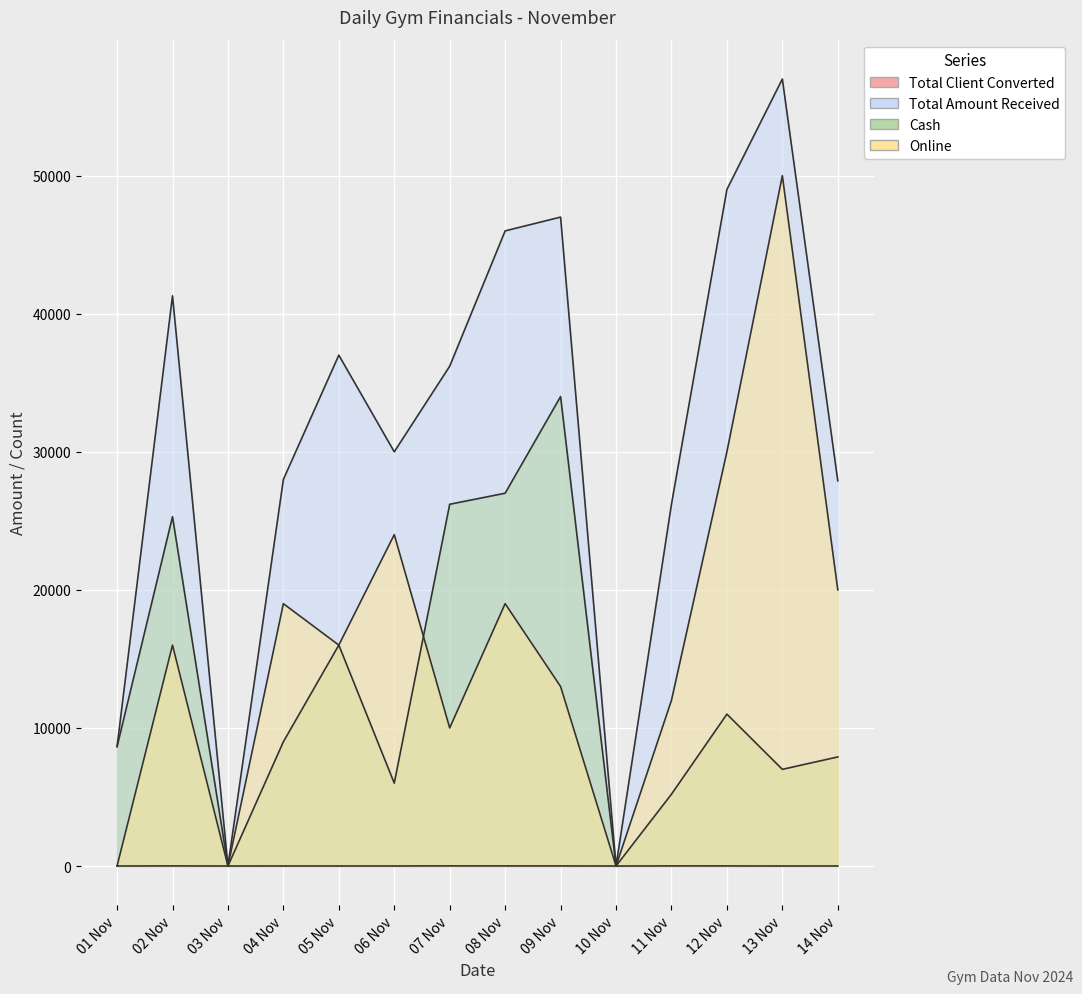

Between 07 Nov and 12 Nov, which series saw the biggest shift?

Online